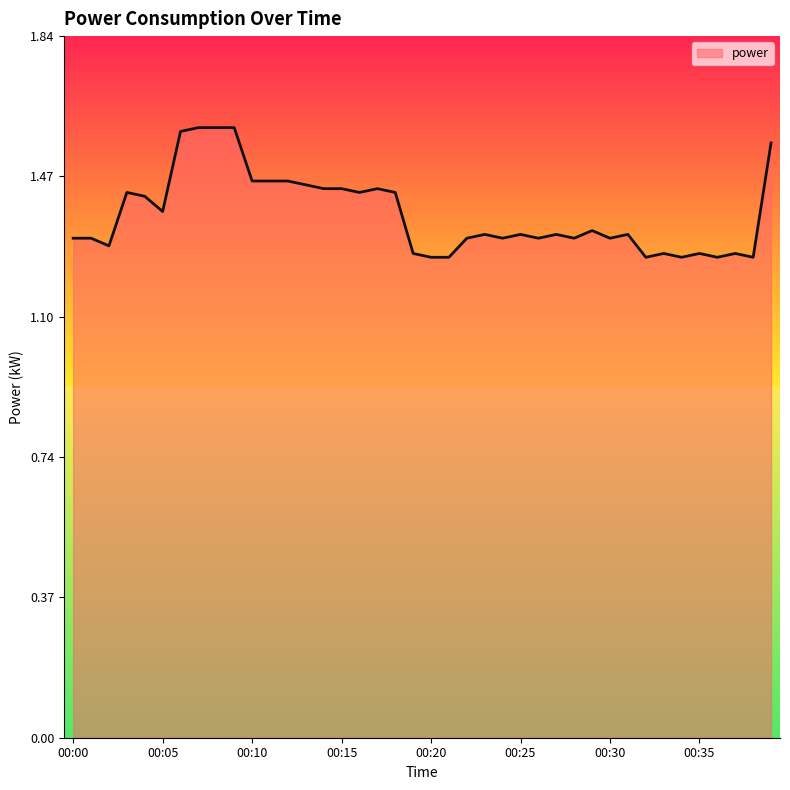

True or false: there are more than 0 points higher than both neighbors.

True